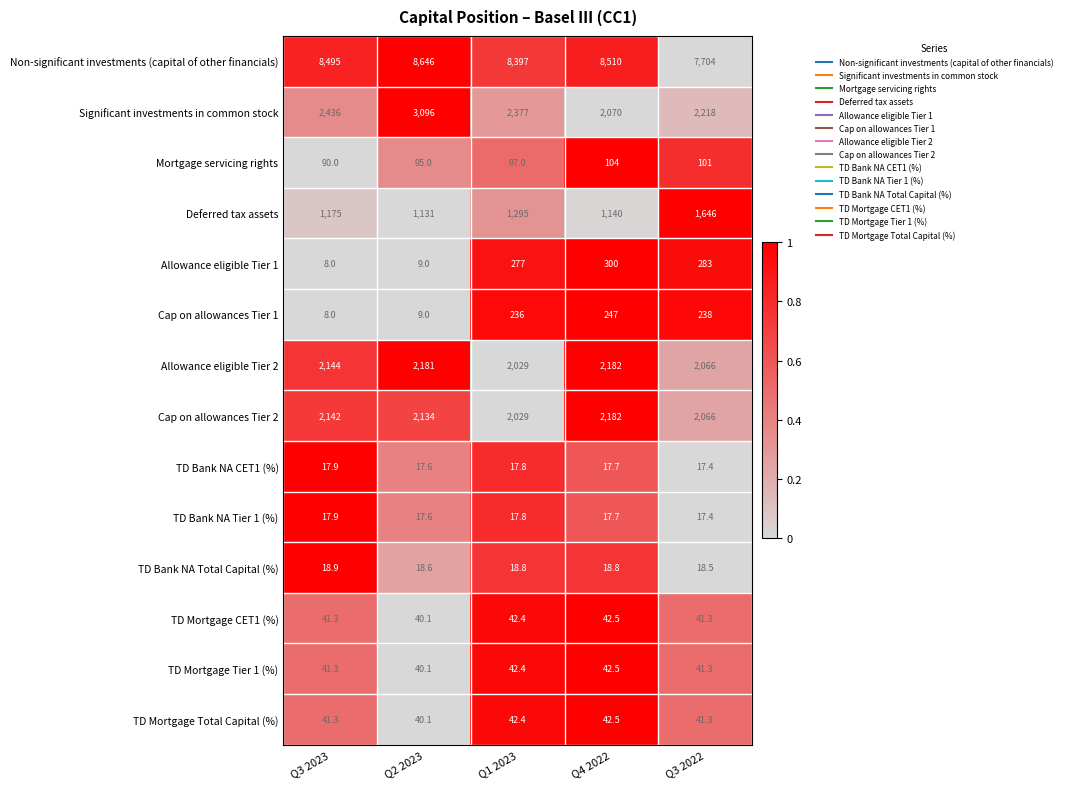

What is the difference between the maximum and minimum values in the Non-significant investments (capital of other financials) series?

942.0